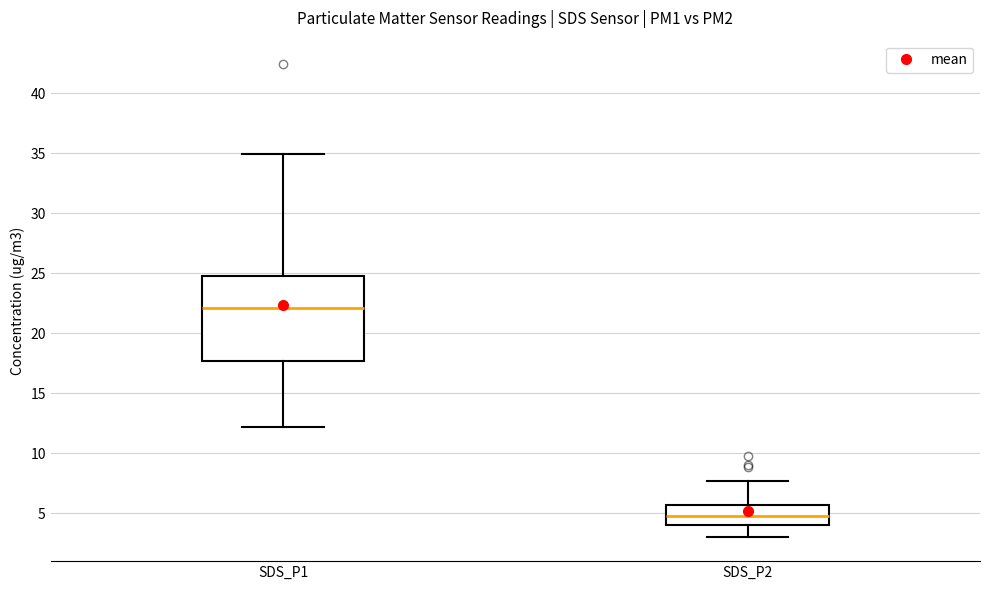

Reading left to right, read every box against the y-axis: the position of its median line, the range the box covers, and the ends of its whiskers. The values are not printed on the chart, so give them approximately, as read against the axis.

SDS_P1: median 22.0, box 17.5 to 25.0, whiskers 12.0 to 35.0
SDS_P2: median 4.5, box 4.0 to 5.5, whiskers 3.0 to 7.5